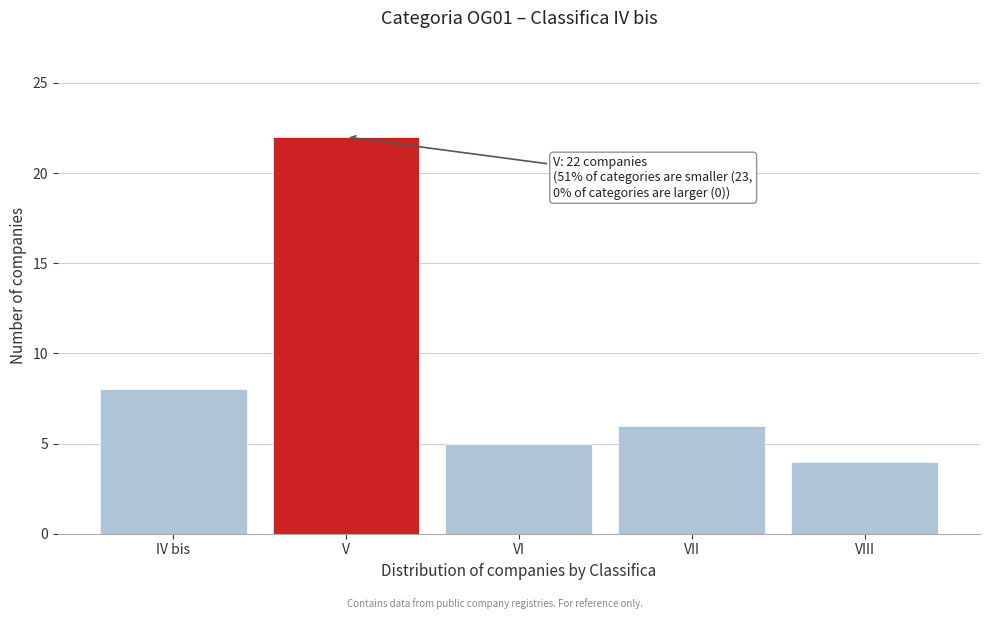

Reading right to left, what are all the values shown in this chart?

VIII=4	VII=6	VI=5	V=22	IV bis=8